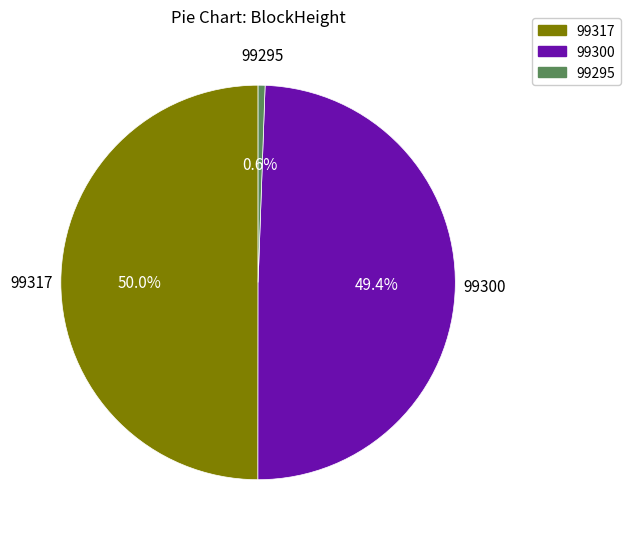

Is 99295 the majority of the pie?

No